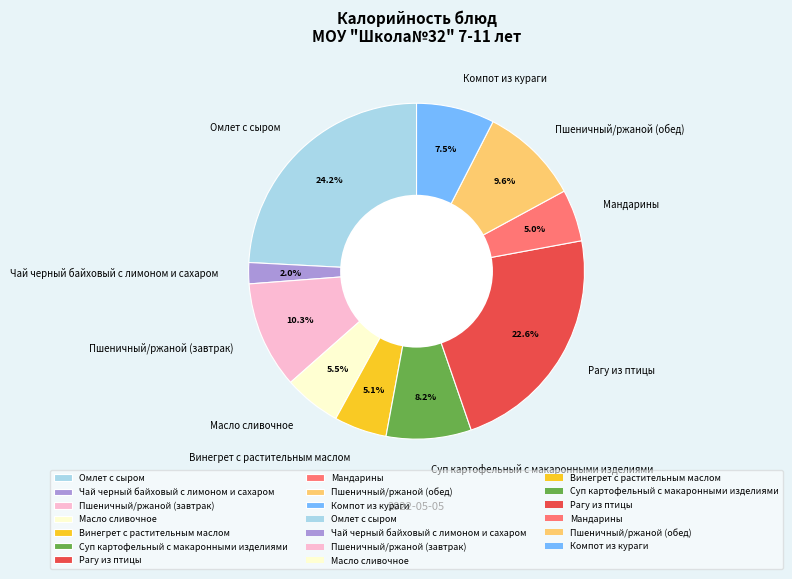

To the nearest percent, what is the combined percentage of Масло сливочное and Пшеничный/ржаной (обед)?

15%